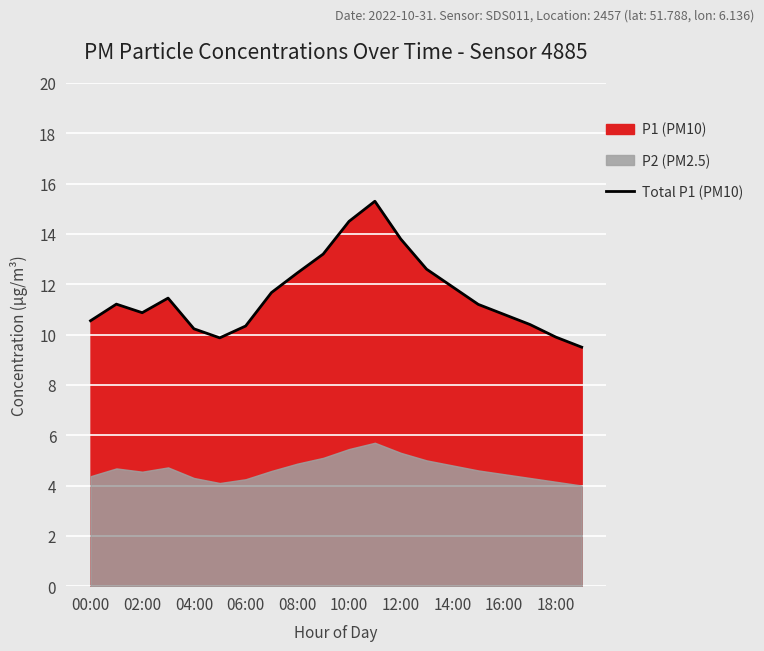

The Total P1 (PM10) series shows 6.4 at 14:00. True or false?

False